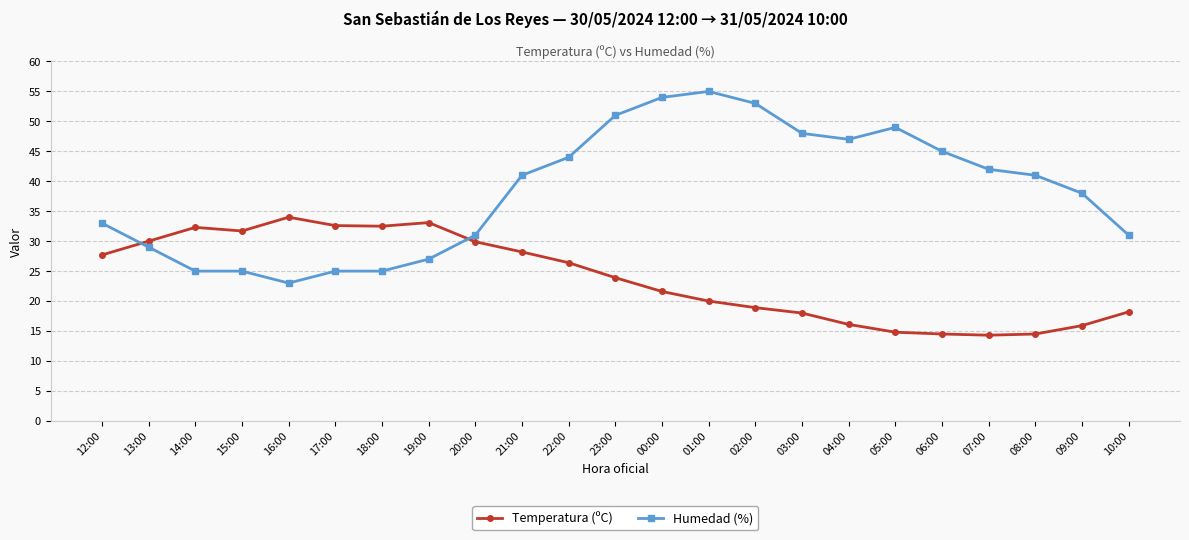

What is the spread (max minus min) of values at 22:00?

17.6